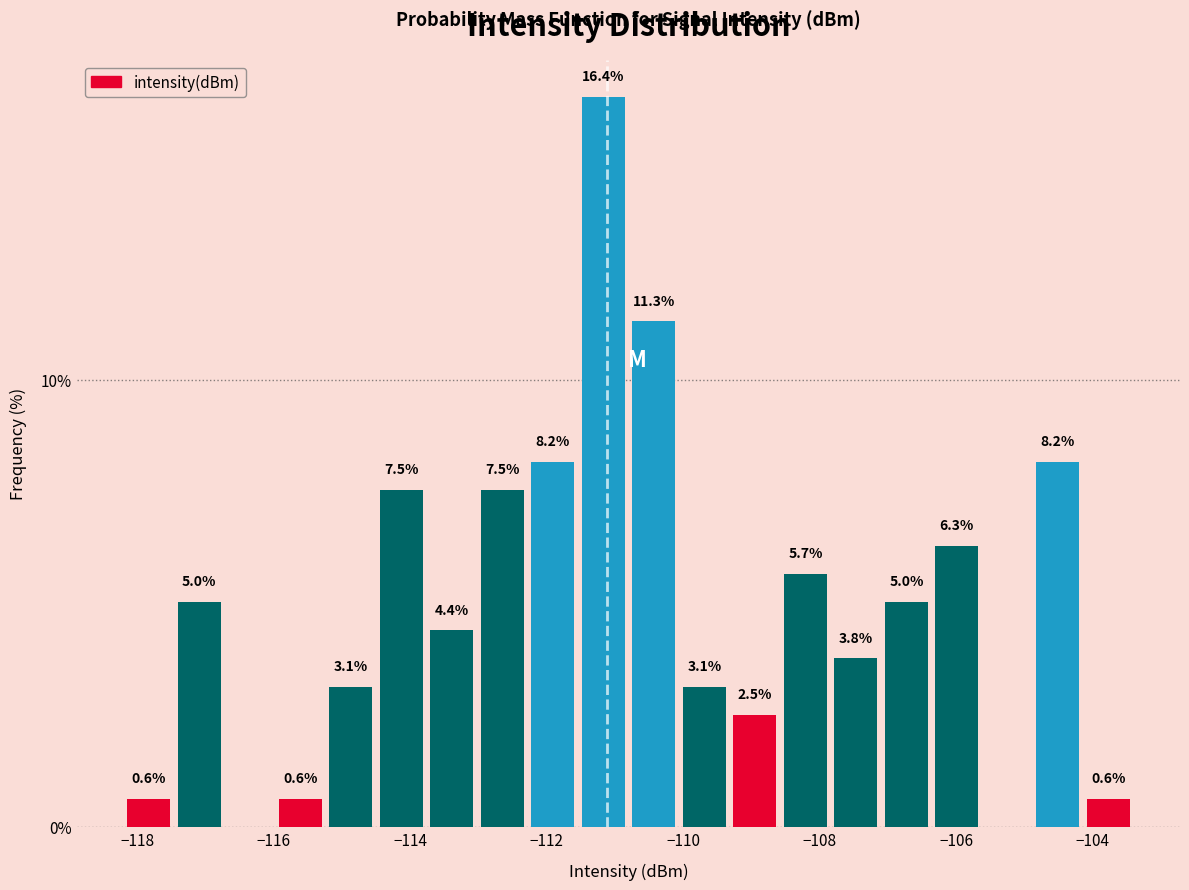

Around what value on the x-axis is the tallest bar? Give the approximate position of its centre, as read against the axis.

-111.2